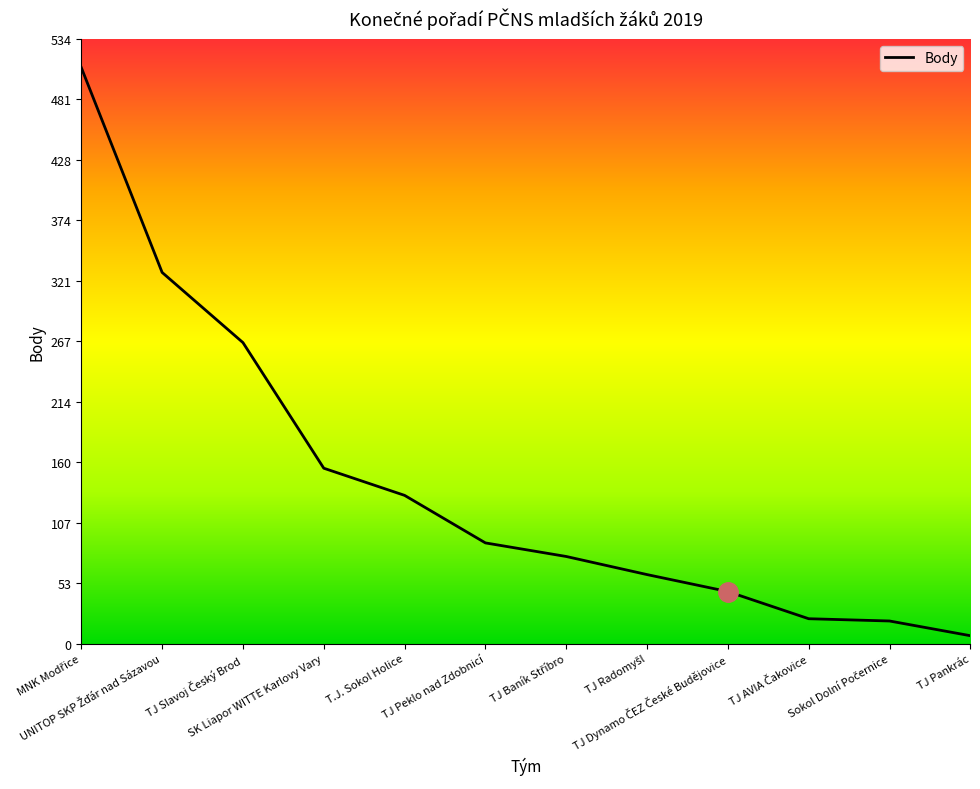

At which category does the chart reach its minimum across all series?

TJ Pankrác